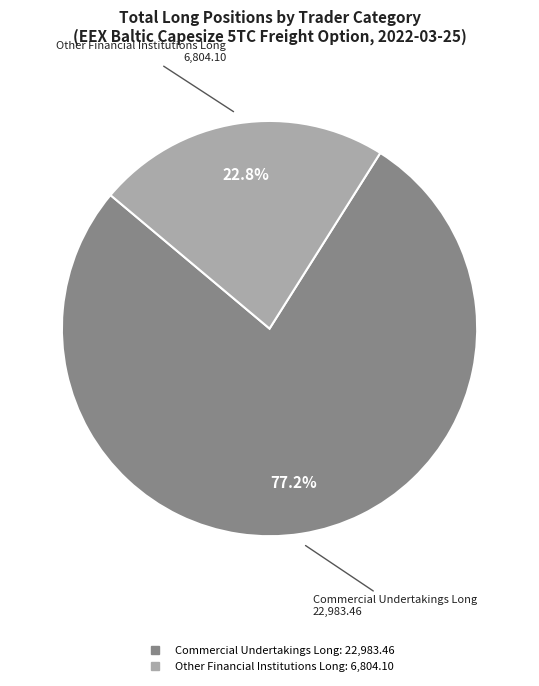

Is there any slice that represents more than half of the pie?

Yes